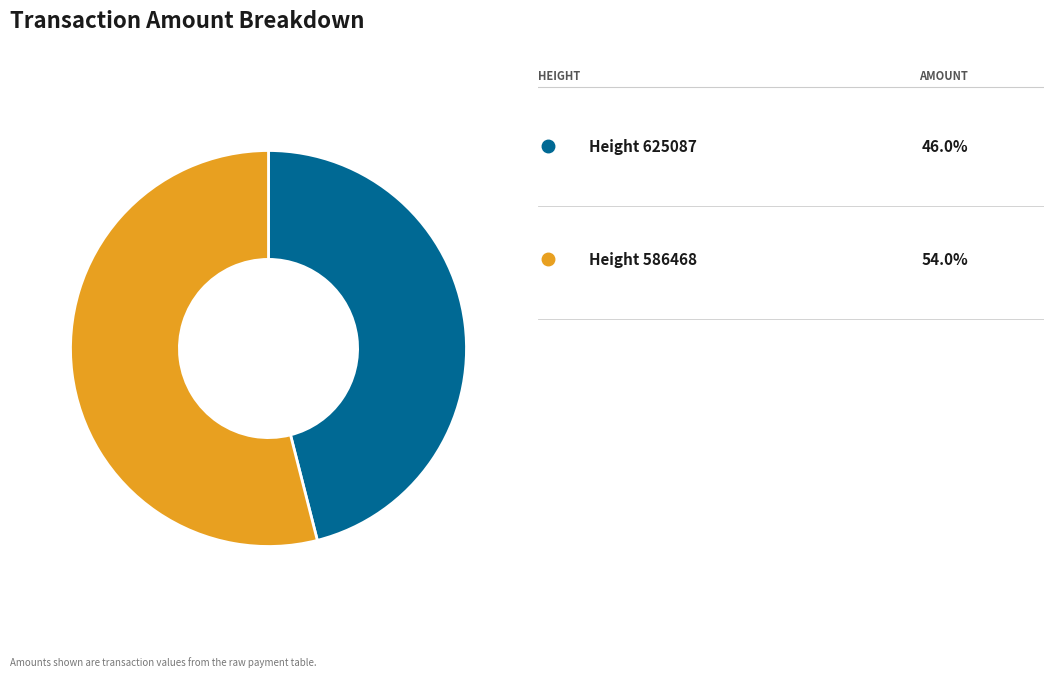

Count the number of slices in the pie.

2